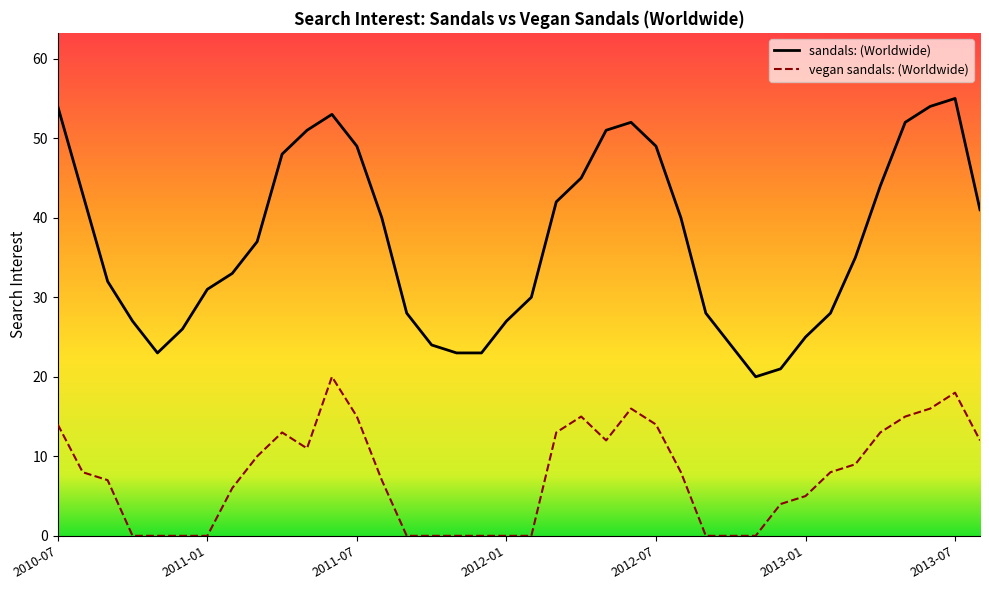

Between 2011-10 and 2012-01, which series saw the biggest shift?

sandals: (Worldwide)